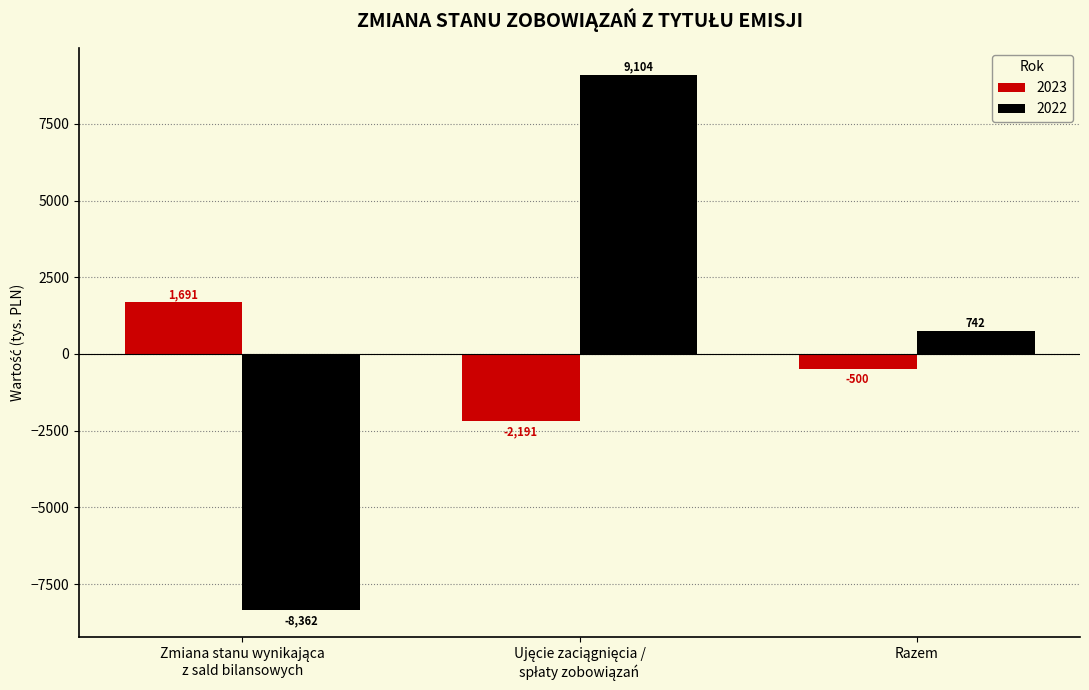

Which series has the largest total across all categories?

2022